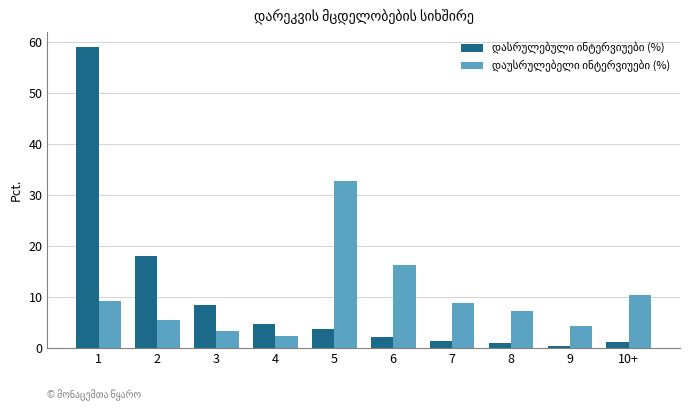

How many bars are there in each group?

2